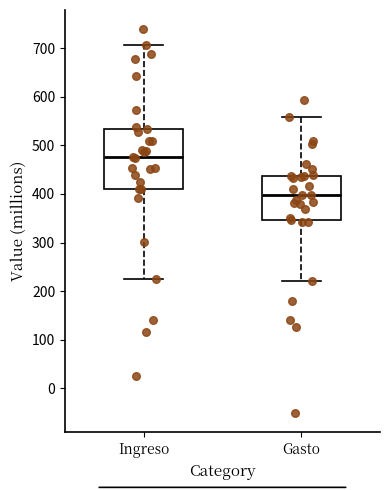

Comparing the boxes themselves (not the whiskers), which one is the tallest?

Ingreso